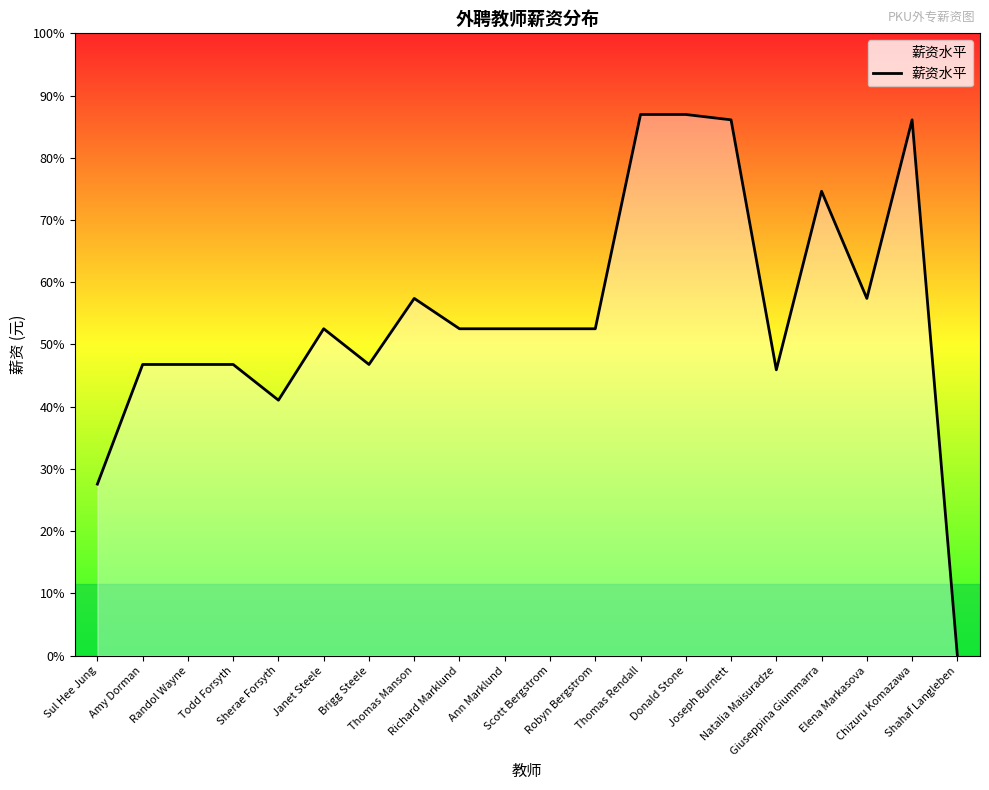

True or false: the data shows 8150 at Todd Forsyth.

True